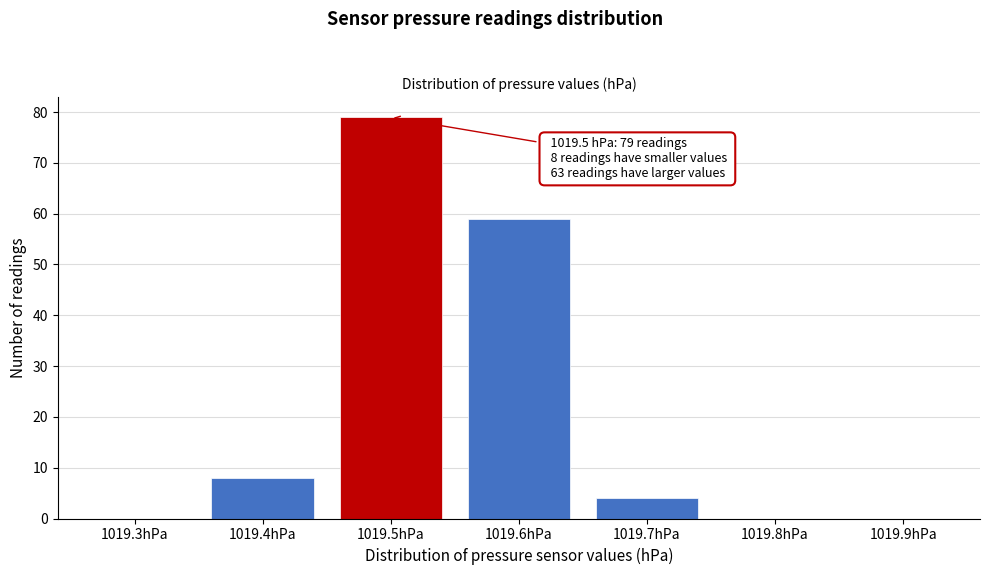

Reading left to right, extract all data points from this chart.

1019.3hPa=0	1019.4hPa=8	1019.5hPa=79	1019.6hPa=59	1019.7hPa=4	1019.8hPa=0	1019.9hPa=0